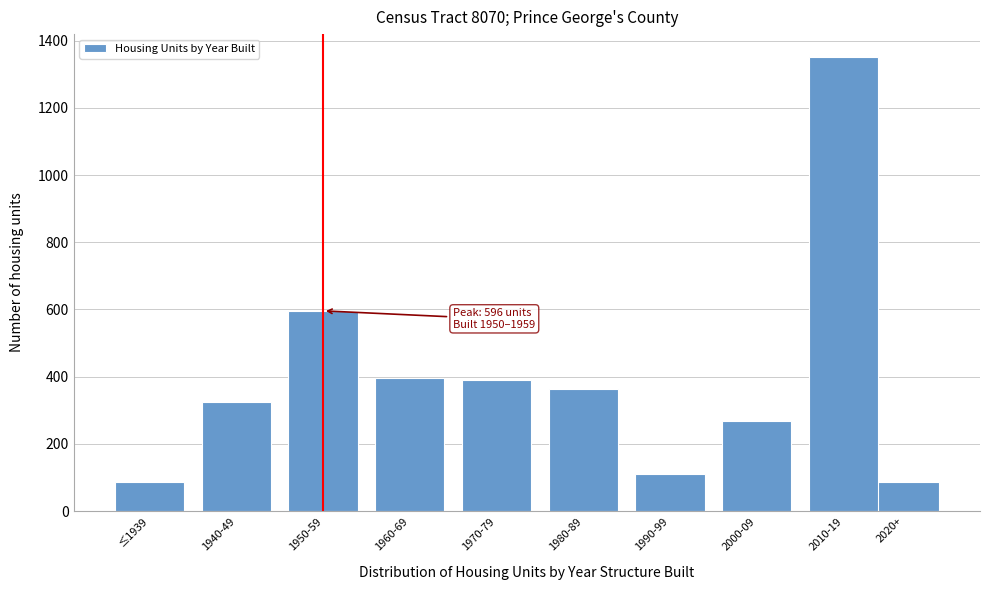

At which category does the chart reach its peak across all series?

2010-19